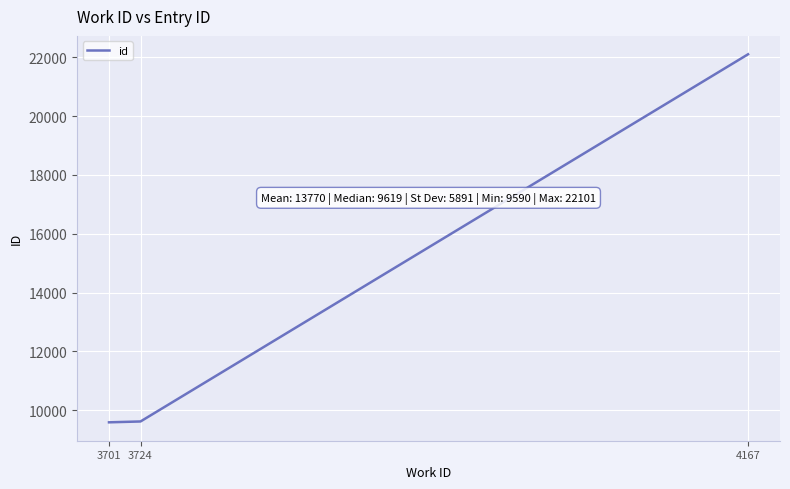

At which label is the value closest to 15845?

3724